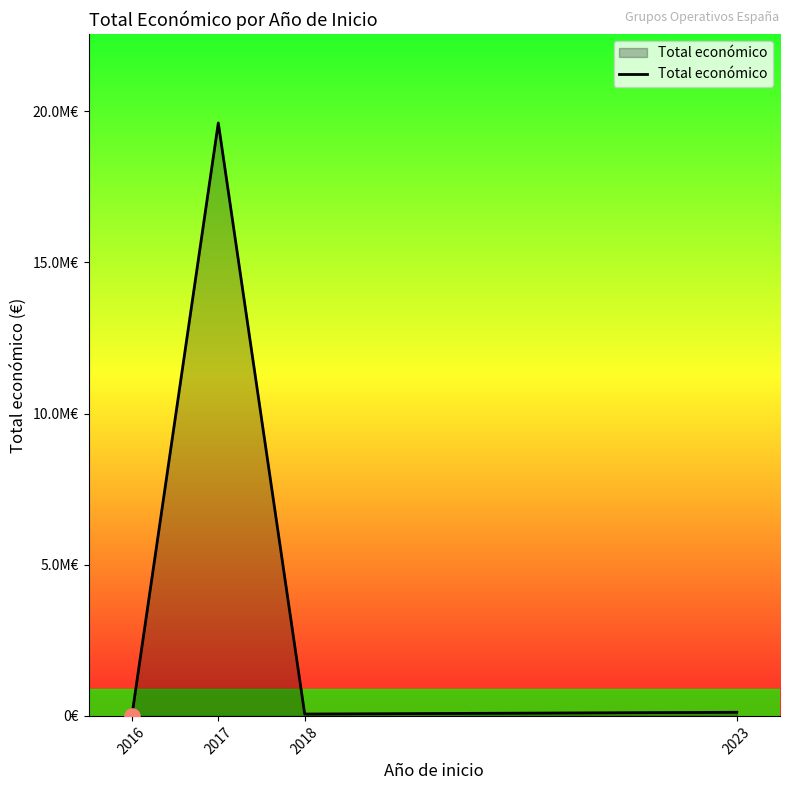

What is the ratio of the value at 2016 to the value at 2023?

0.1